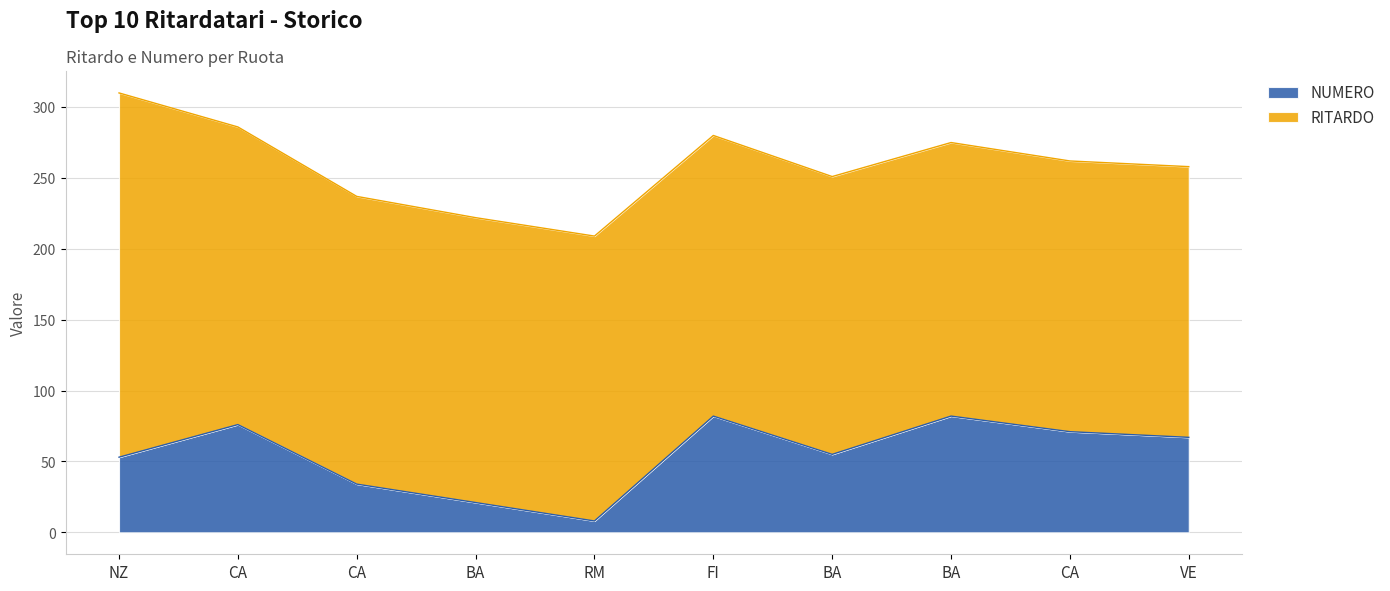

How many lines are shown in the chart?

2